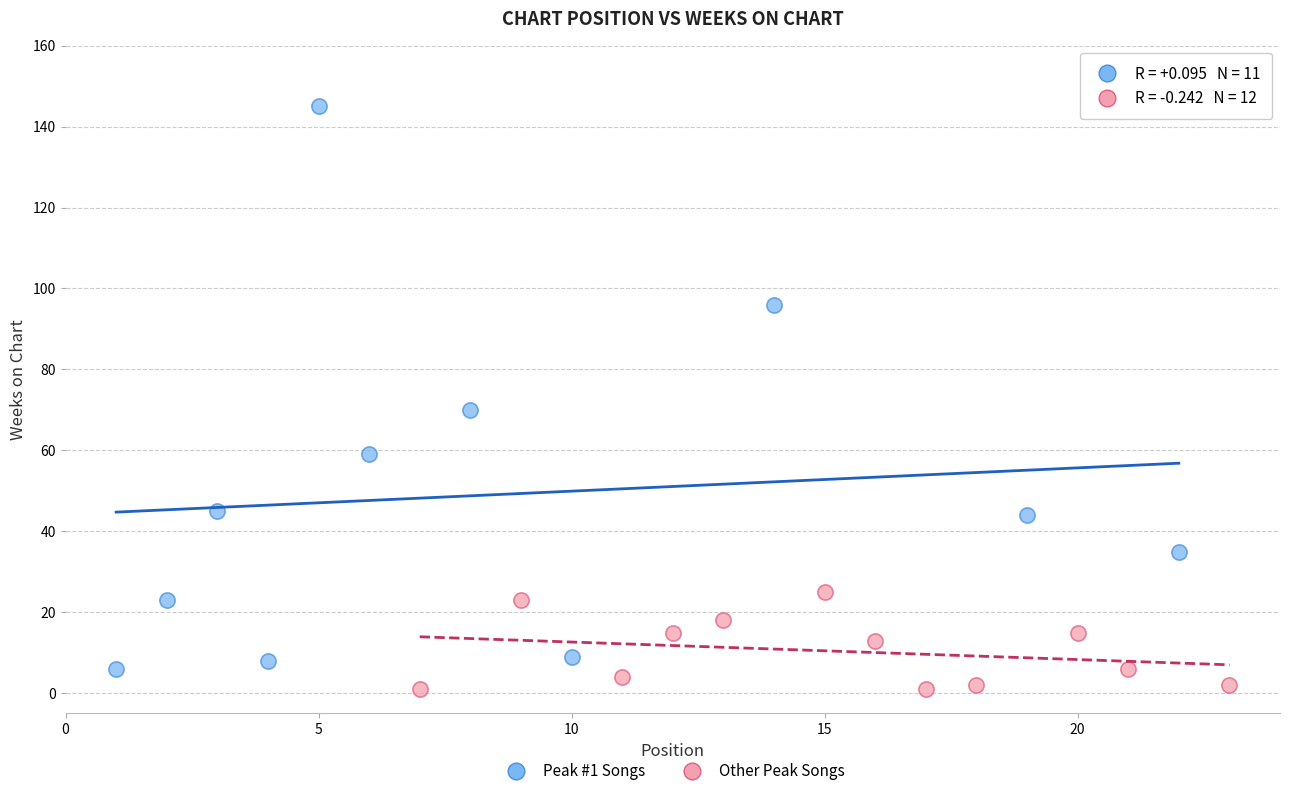

Which series contains the highest Y value?

Peak #1 Songs